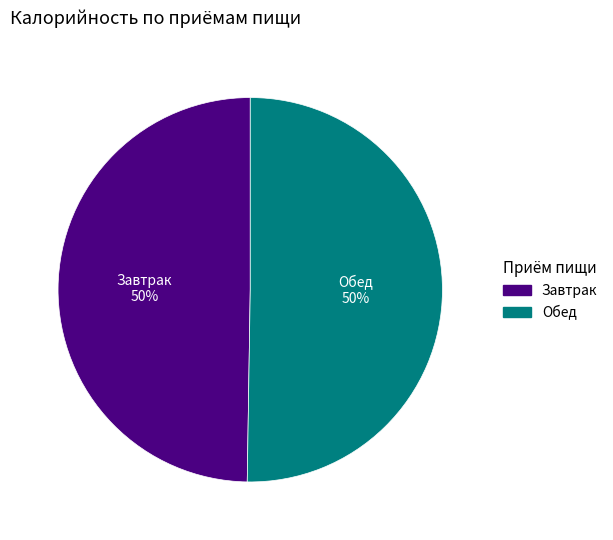

To the nearest percent, what is the average slice percentage?

50%